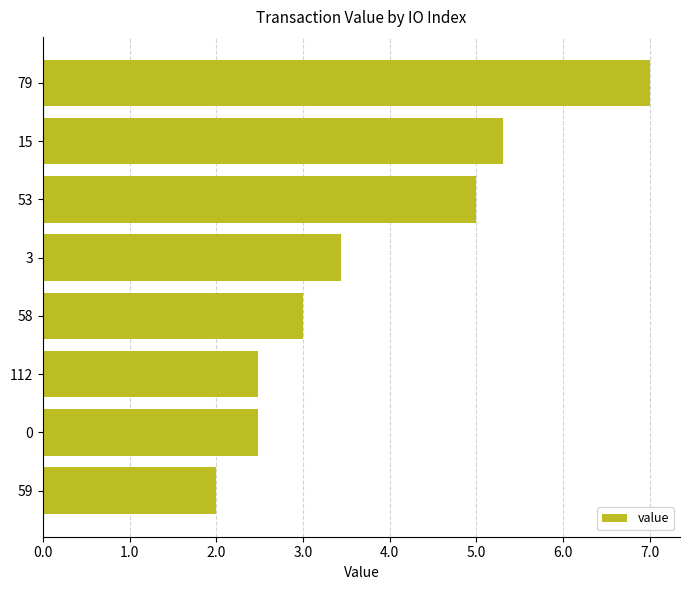

What is the minimum value shown in the chart?

2.0